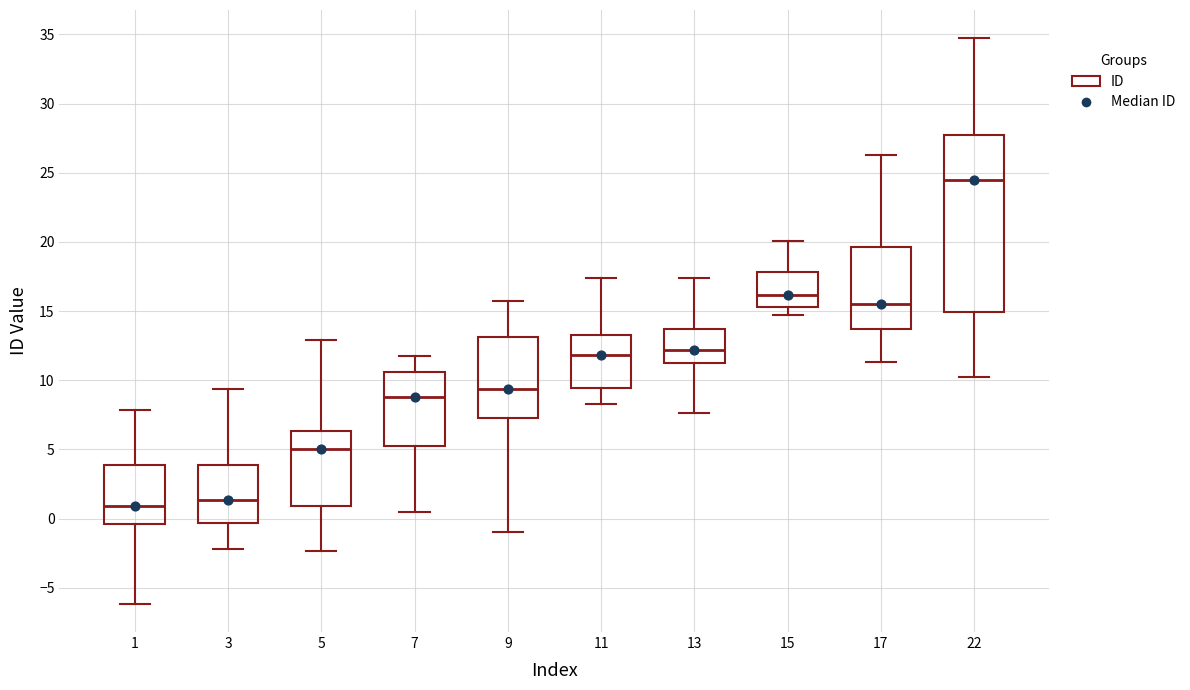

Reading left to right, transcribe this box plot: for each box, give where its median line is, the range the box spans, and where its two whiskers end, as read against the y-axis. The values are not printed on the chart, so give them approximately, as read against the axis.

1: median 1.0, box -0.5 to 4.0, whiskers -6.0 to 8.0
3: median 1.5, box -0.5 to 4.0, whiskers -2.0 to 9.5
5: median 5.0, box 1.0 to 6.5, whiskers -2.5 to 13.0
7: median 9.0, box 5.0 to 10.5, whiskers 0.5 to 11.5
9: median 9.5, box 7.5 to 13.0, whiskers -1.0 to 16.0
11: median 12.0, box 9.5 to 13.0, whiskers 8.5 to 17.5
13: median 12.0, box 11.5 to 13.5, whiskers 7.5 to 17.5
15: median 16.0, box 15.5 to 18.0, whiskers 14.5 to 20.0
17: median 15.5, box 13.5 to 19.5, whiskers 11.5 to 26.5
22: median 24.5, box 15.0 to 28.0, whiskers 10.5 to 34.5